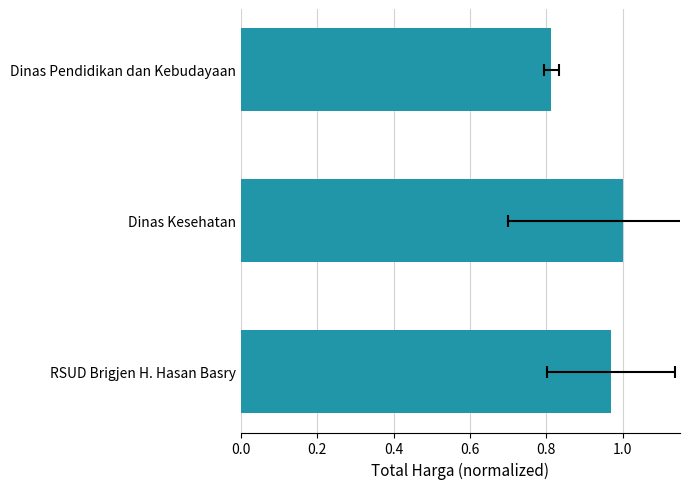

Does the chart contain stacked bars?

No